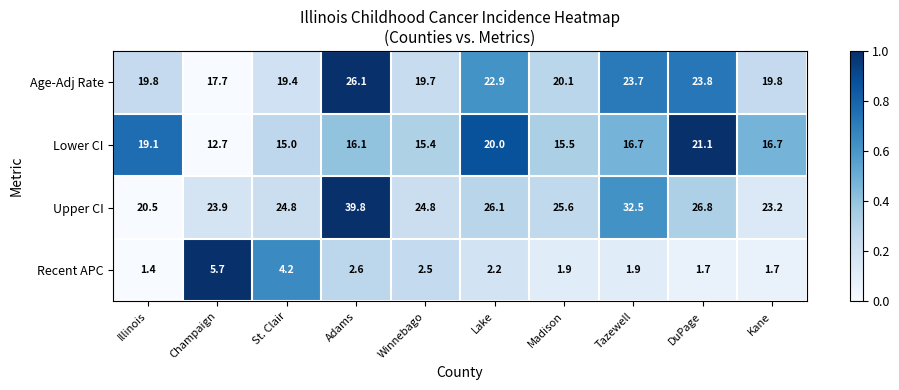

Where is Lower CI nearest to the value 16?

Adams